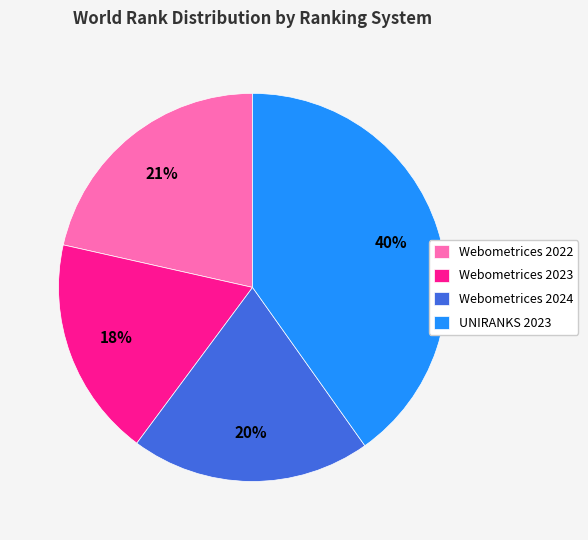

Do Webometrices 2023 and Webometrices 2024 together represent more than half of the pie?

No